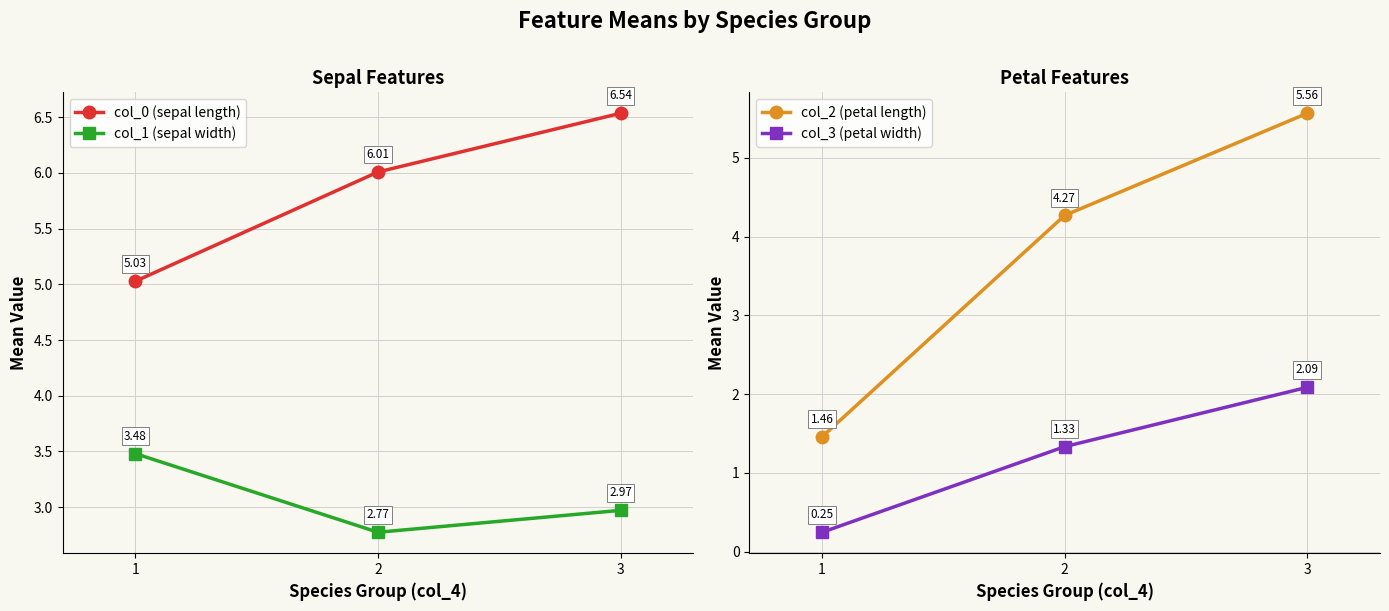

Count the number of data series in this chart.

4